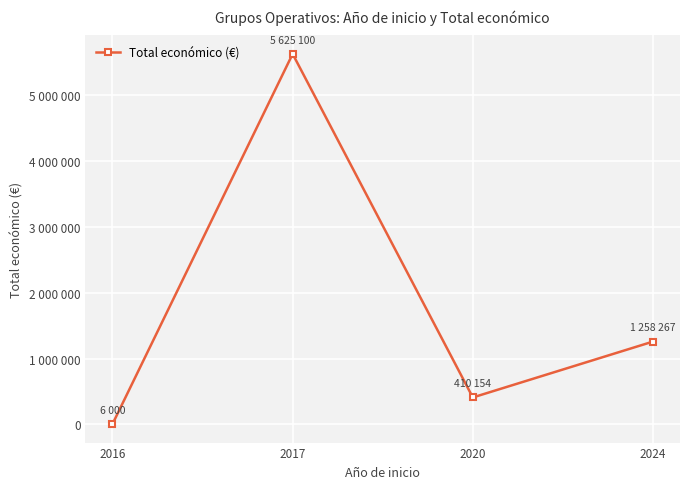

Is this an area chart (filled region under the line)?

No